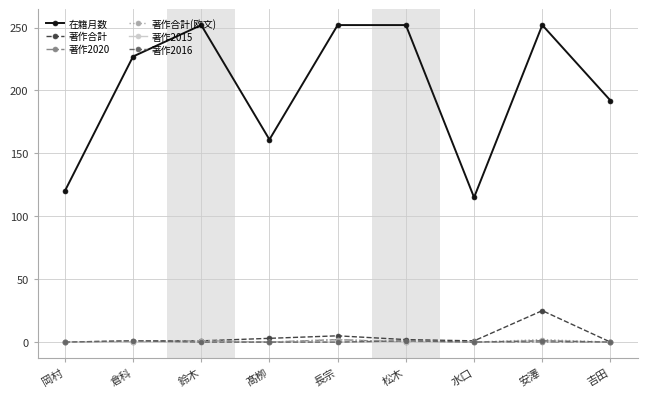

True or false: 在籍月数 and 著作2015 cross at least once.

False